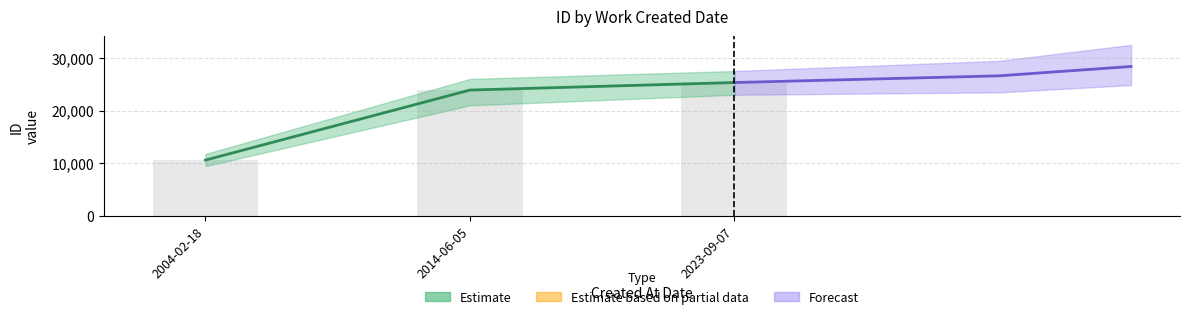

What position from the right is 2004-02-18?

3